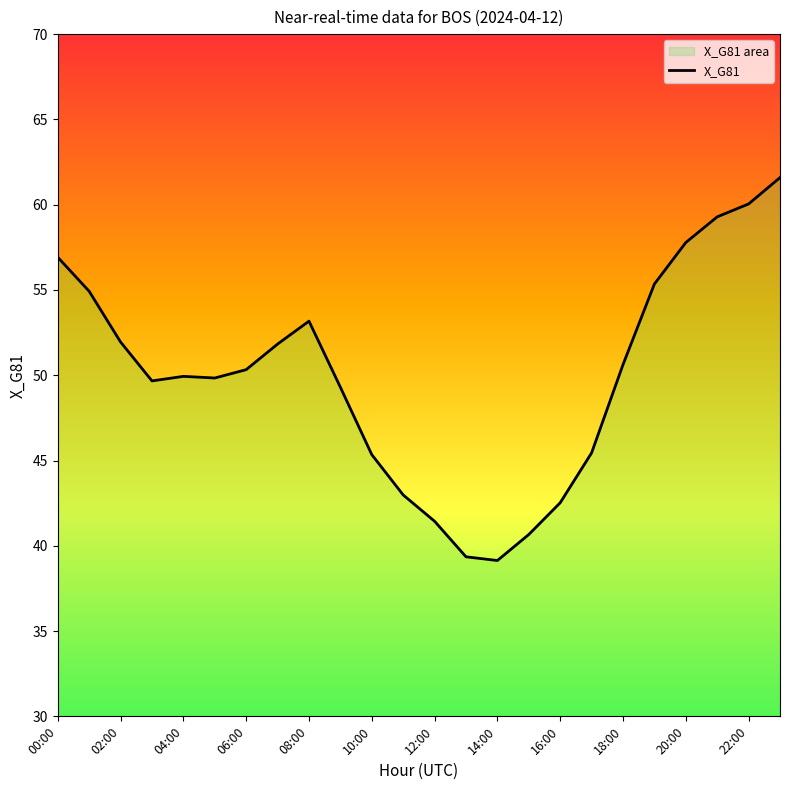

How many points are lower than both their immediate neighbors (excluding endpoints)?

3